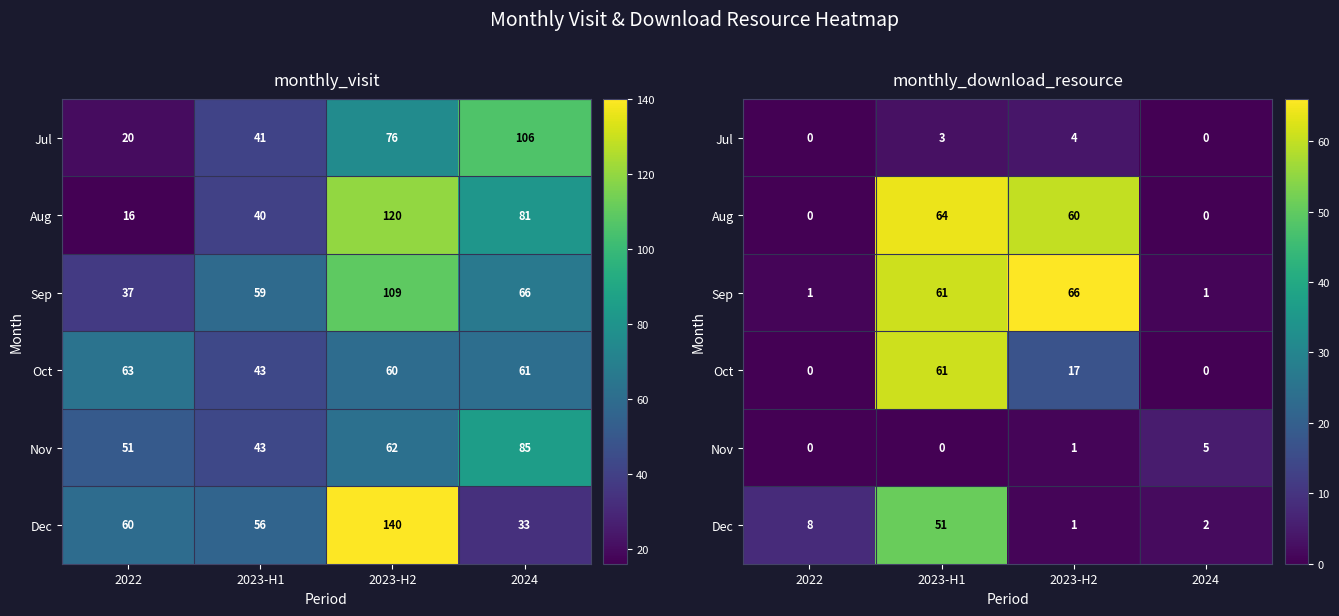

Is the value of Dec at 2024 greater than the value of Nov at 2023-H2?

Yes